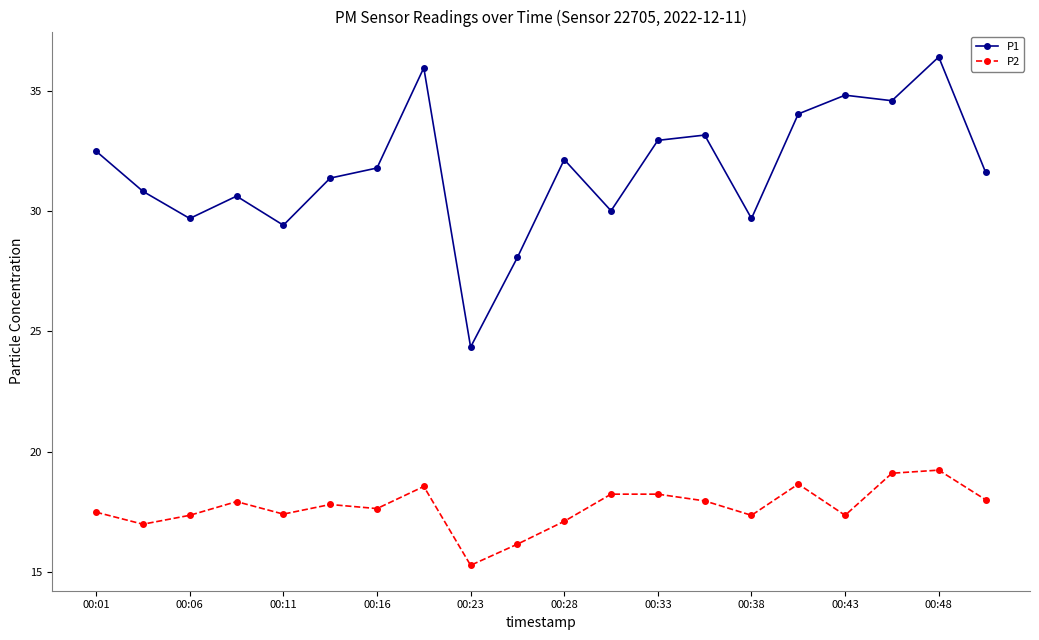

What is the smallest value displayed?

15.3